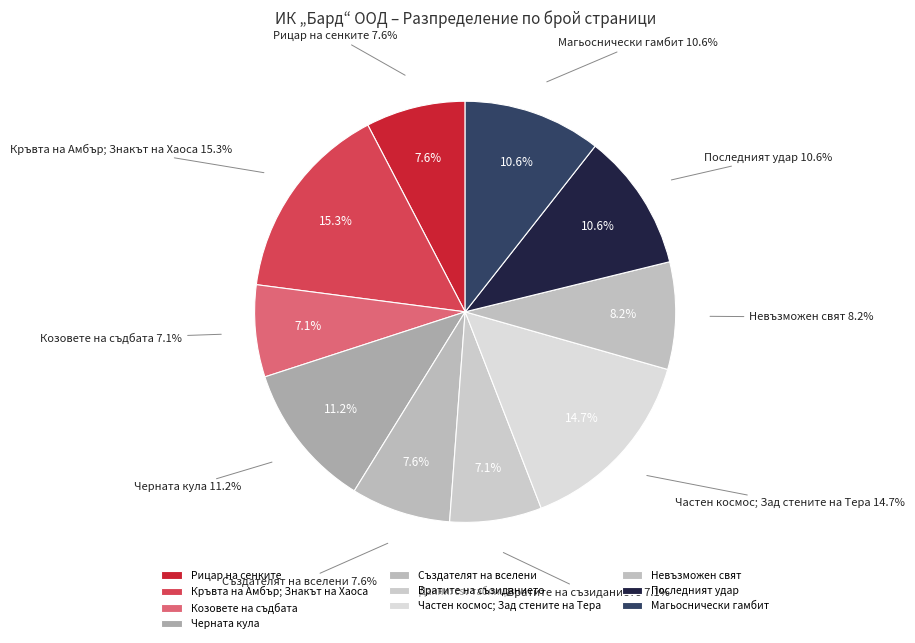

Does Създателят на вселени account for over 50% of the chart?

No